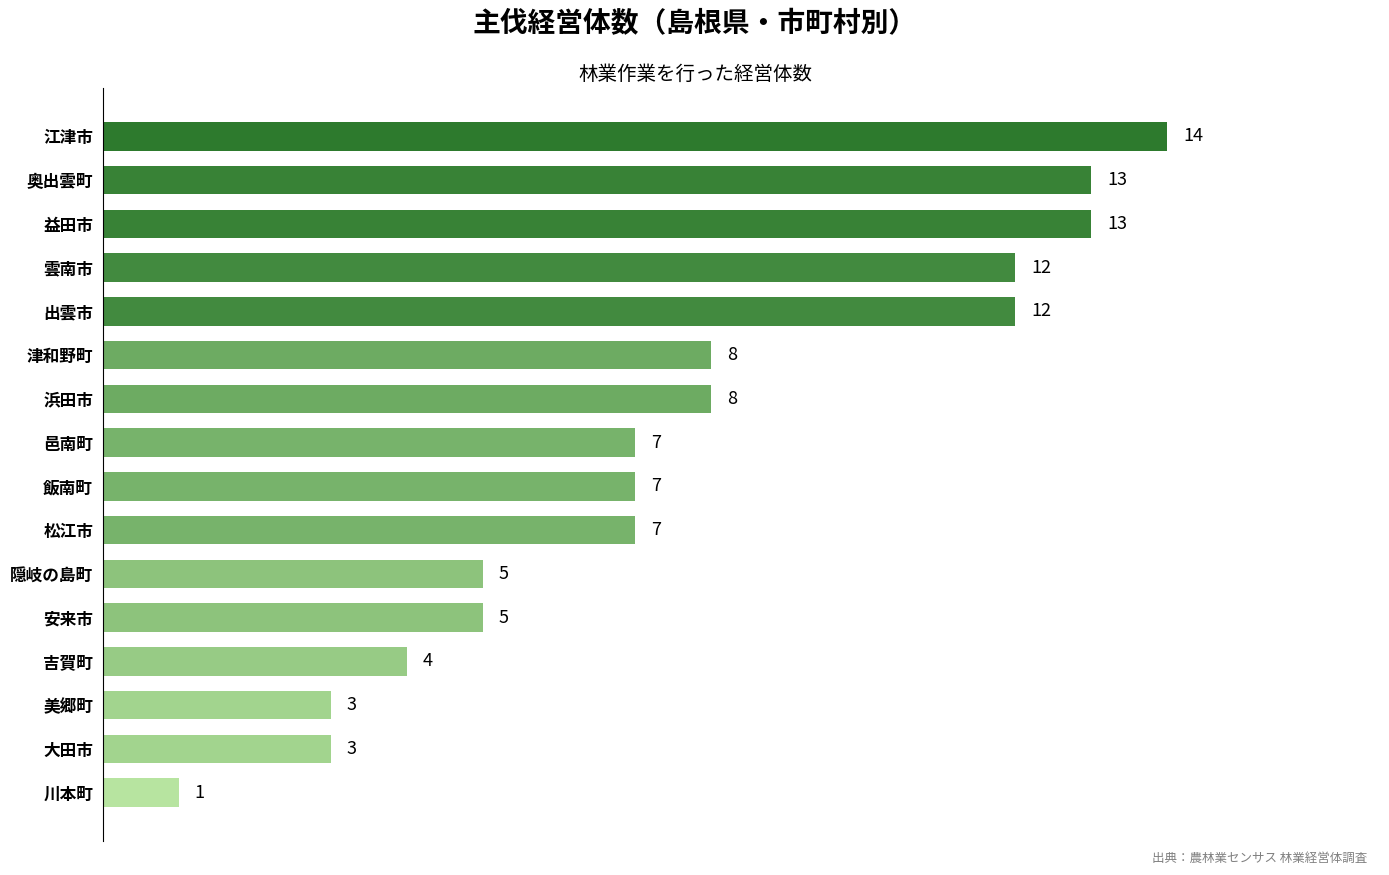

Reading bottom to top, transcribe all the data shown in this chart.

1	3	3	4	5	5	7	7	7	8	8	12	12	13	13	14